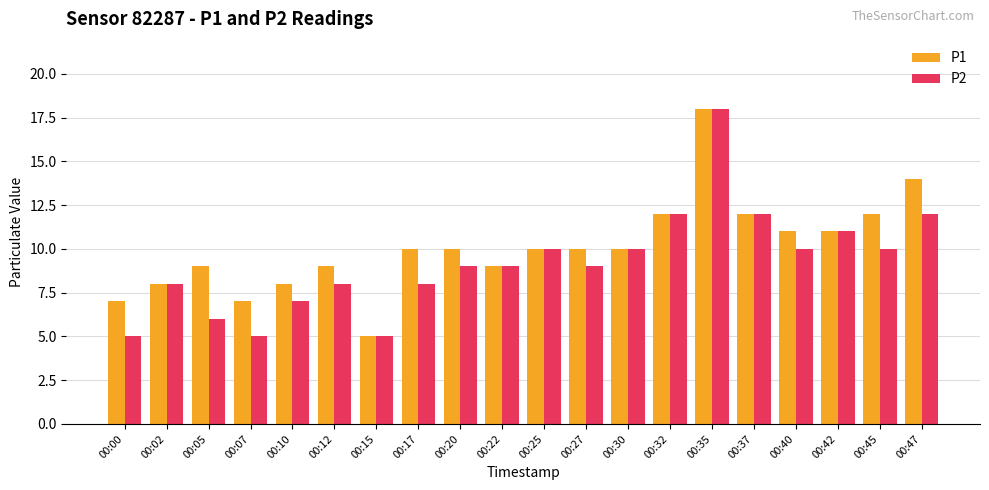

What is the approximate value of P1 at 00:00, to the nearest 5?

5